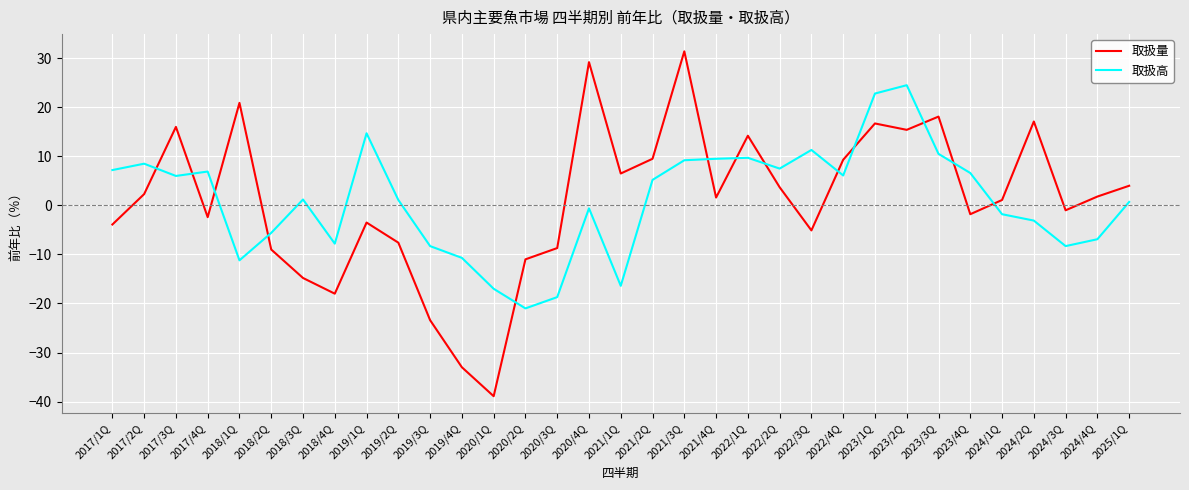

True or false: 取扱高 has a value of 5.2 at 2021/2Q.

True